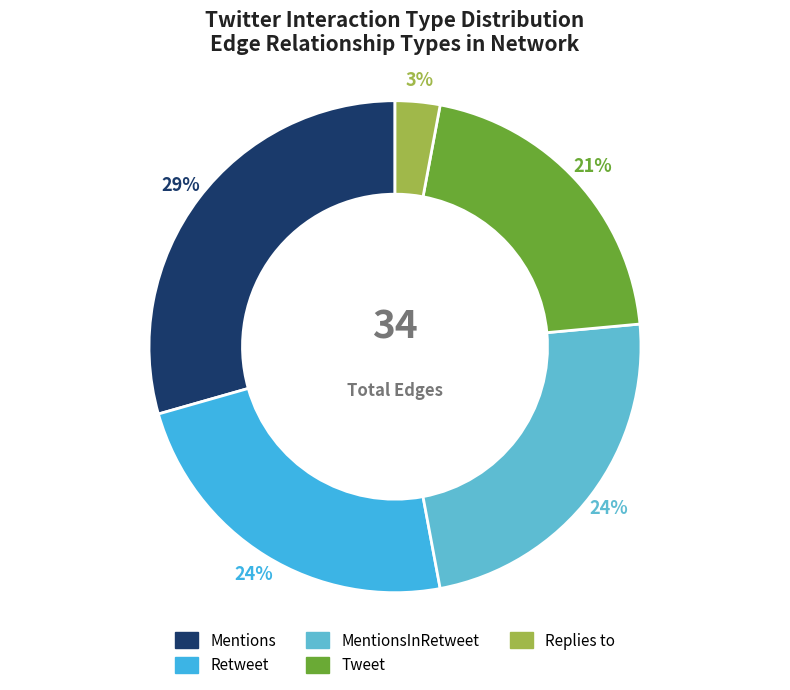

The Replies to slice represents 3% of the pie. True or false?

True